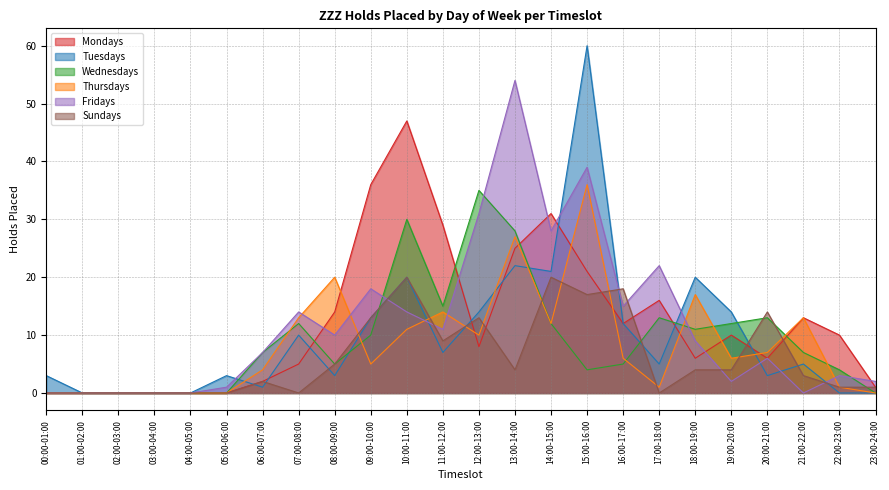

What is the label of the 12th point from the right?

12:00-13:00